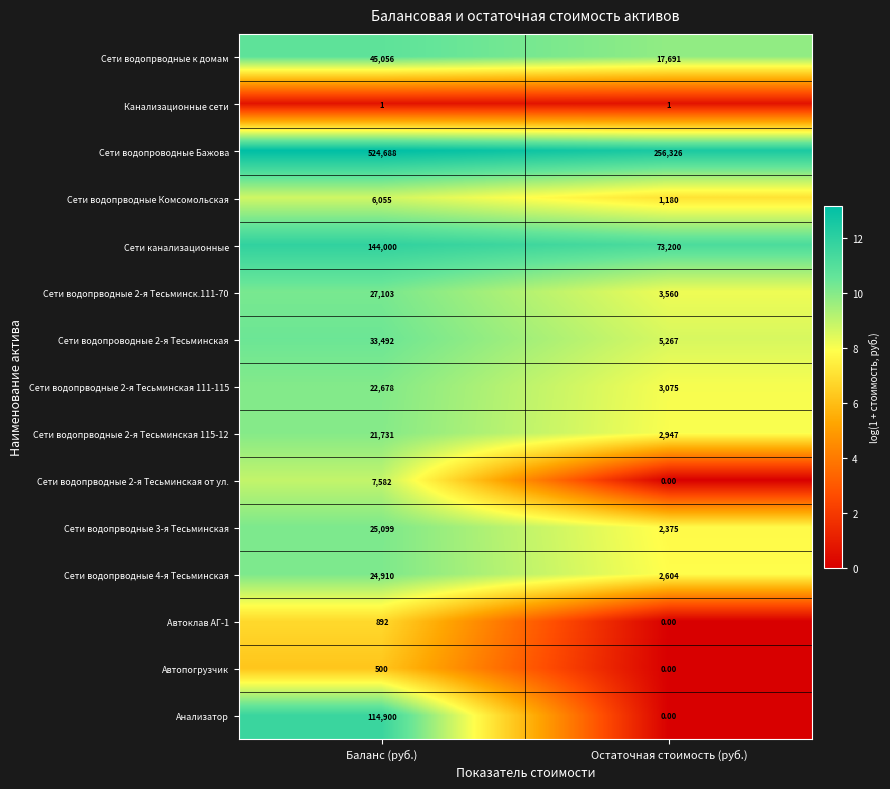

What is the sum of all Сети водопрводные 3-я Тесьминская values?

27474